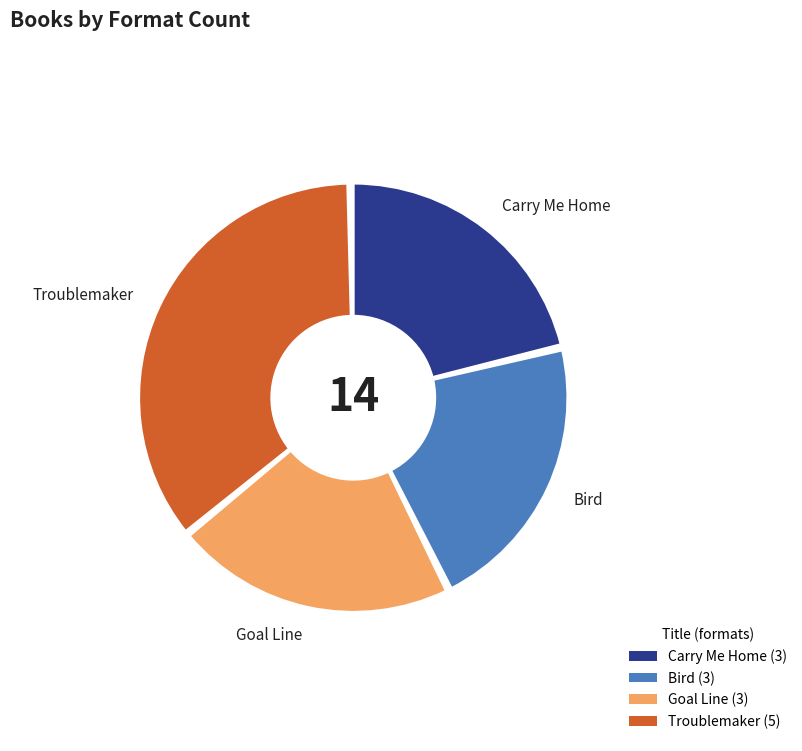

Is it true that Goal Line is 16% of the pie?

False